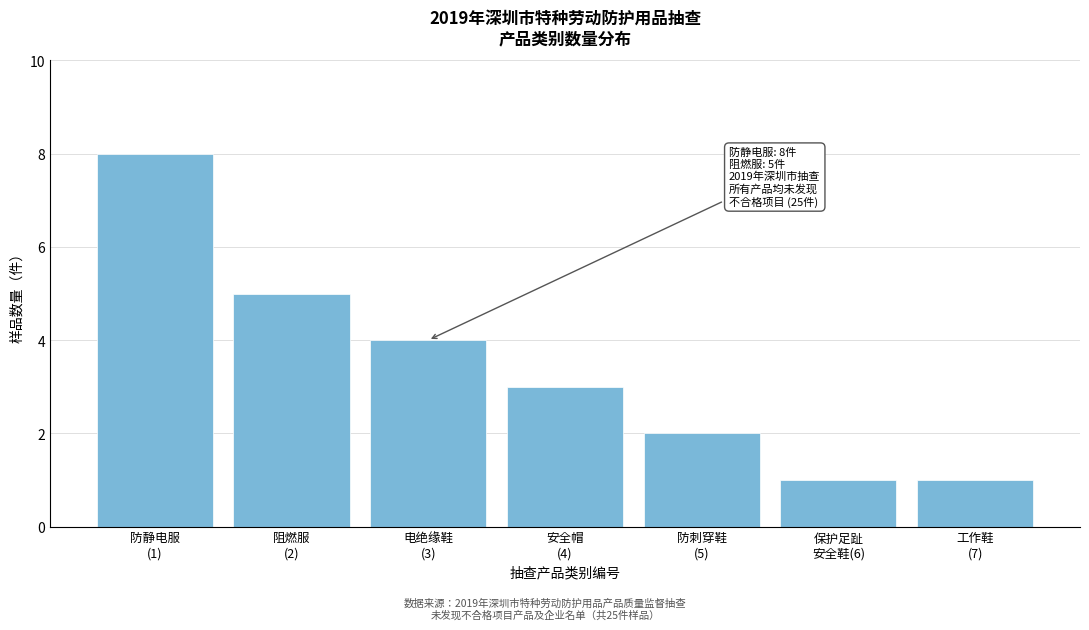

Reading left to right, list all the values displayed in this chart.

8	5	4	3	2	1	1